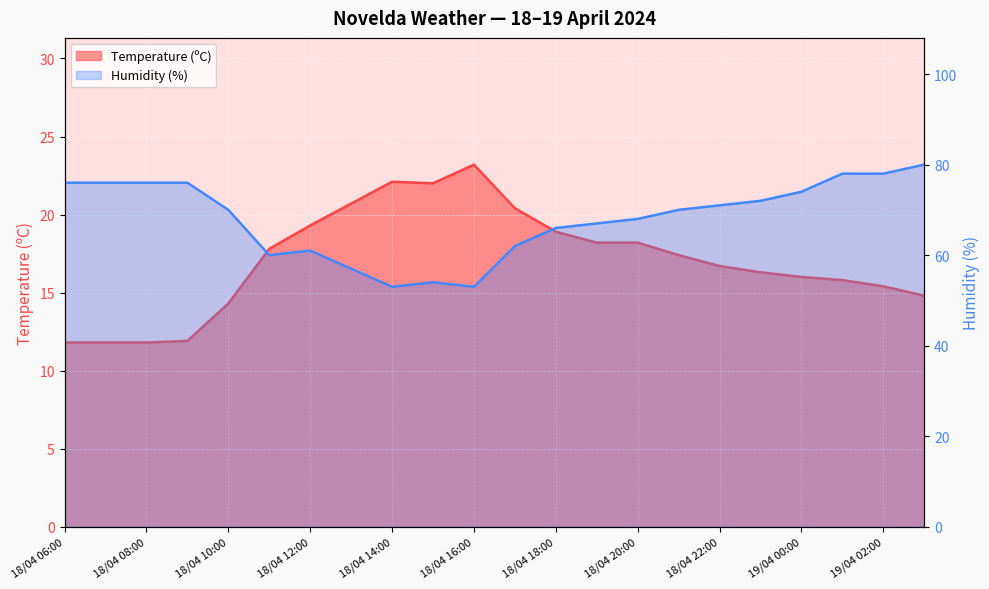

What are all the series names shown in the legend?

Temperature (ºC), Humidity (%)